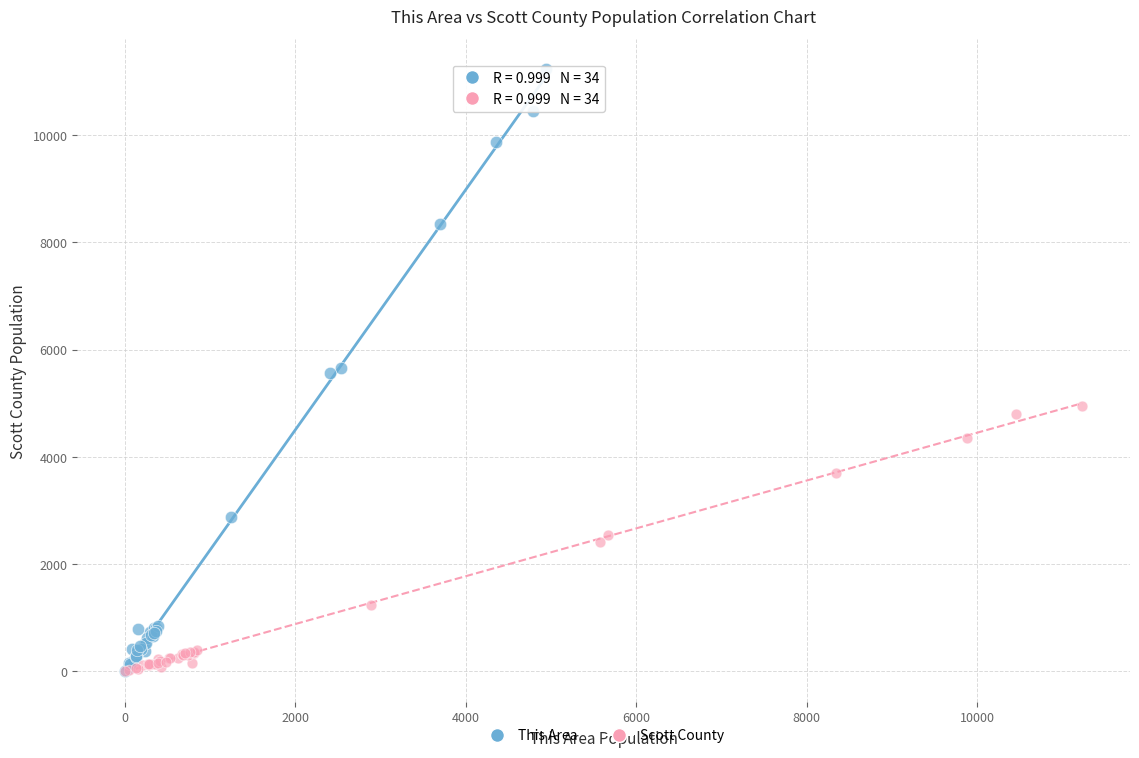

Which series reaches the maximum Y coordinate?

This Area